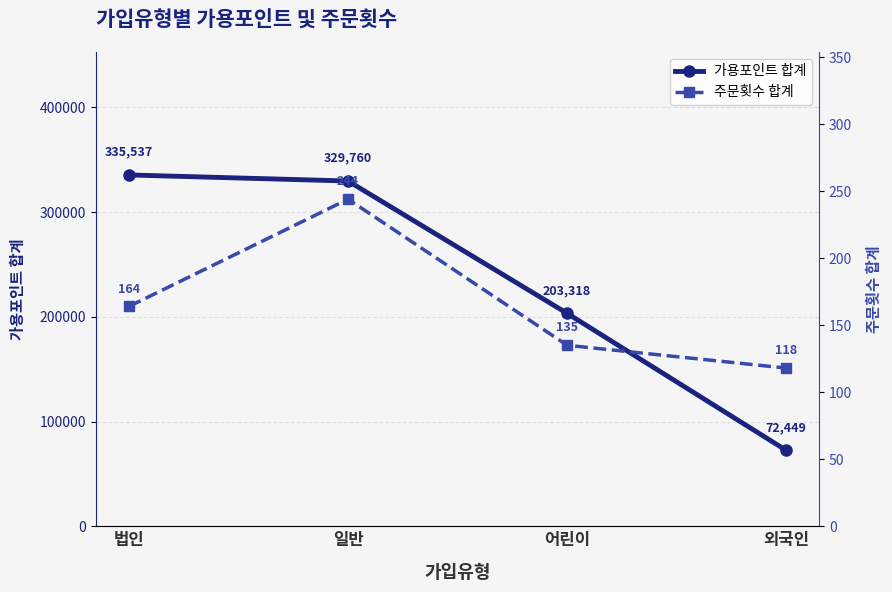

The 주문횟수 합계 series shows 244 at 일반. True or false?

True